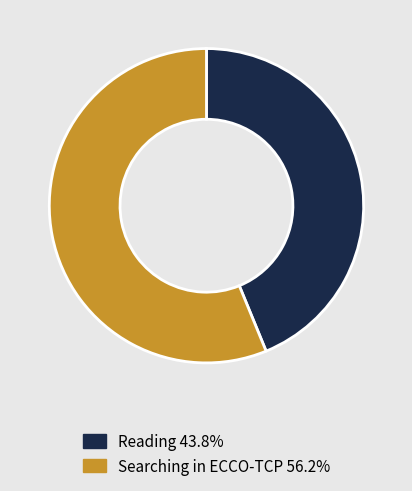

Is it true that Reading is 44% of the pie?

True